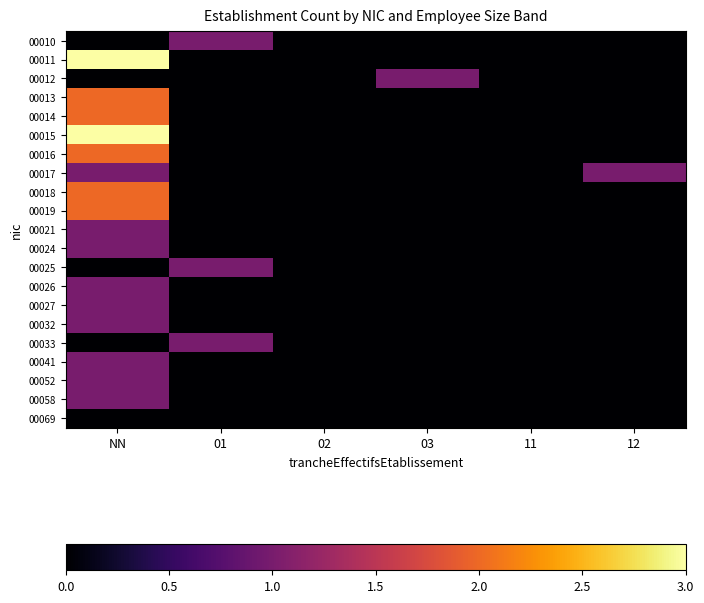

Between NN and 11, which series saw the biggest shift?

00011